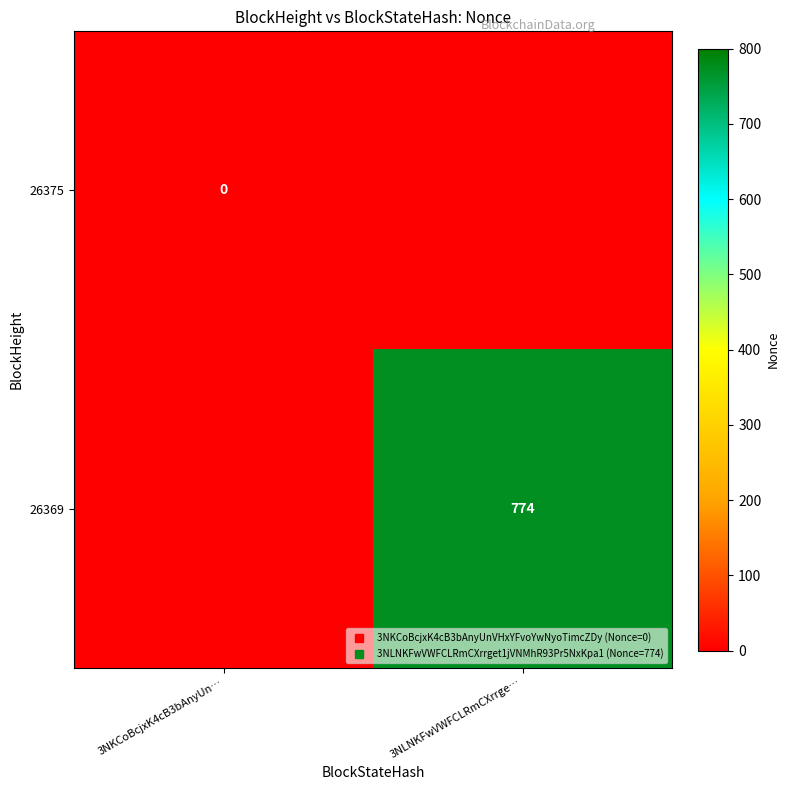

Between 3NLNKFwVWFCLRmCXrrge… and 3NKCoBcjxK4cB3bAnyUn…, which is larger?

3NLNKFwVWFCLRmCXrrge…